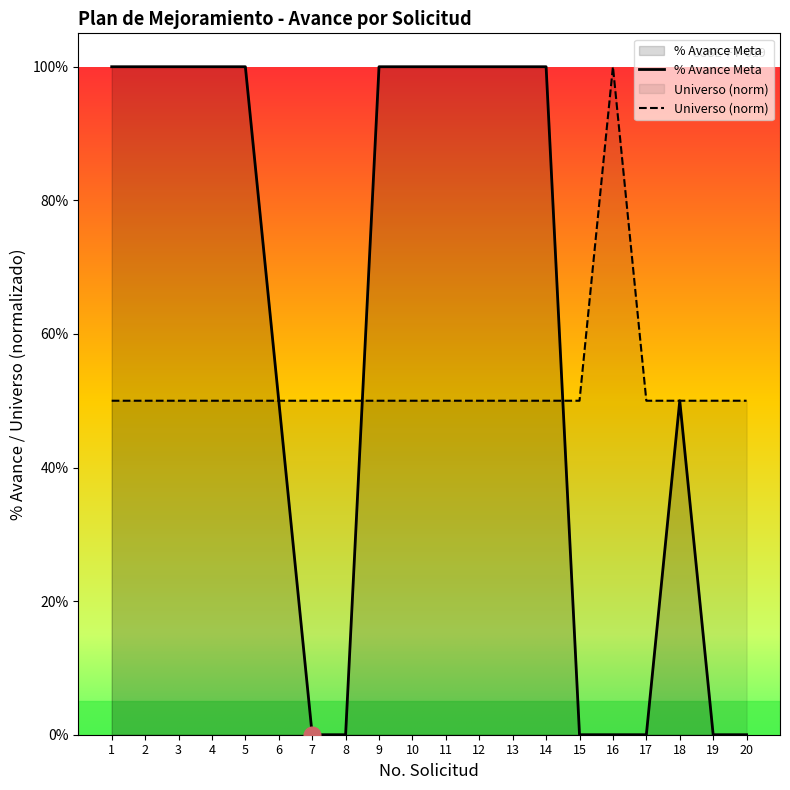

At which category is the sum across all series the highest?

1